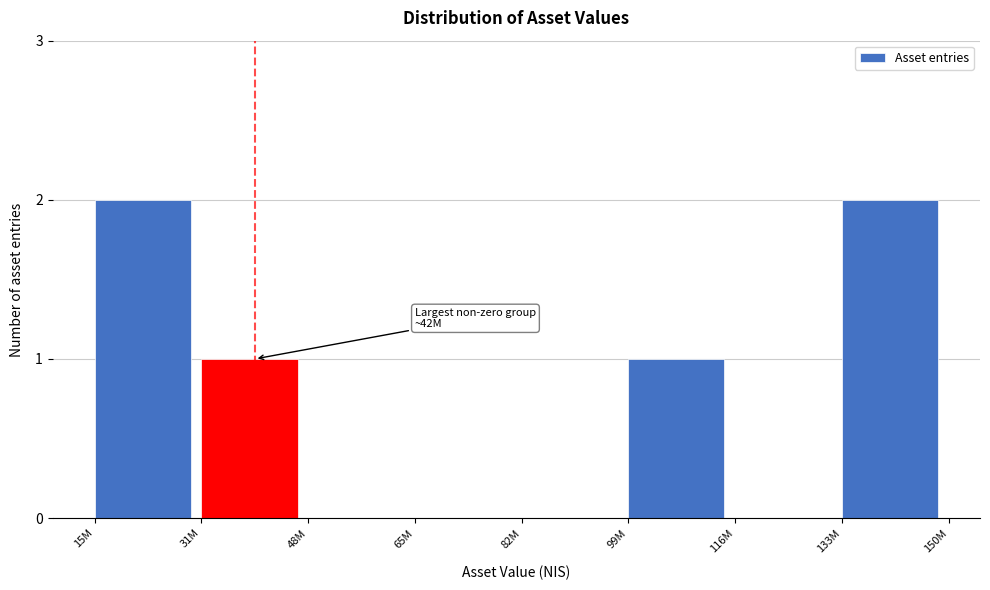

Reading left to right, what are all the values shown in this chart?

15M=2	31M=1	48M=0	65M=0	82M=0	99M=1	116M=0	133M=2